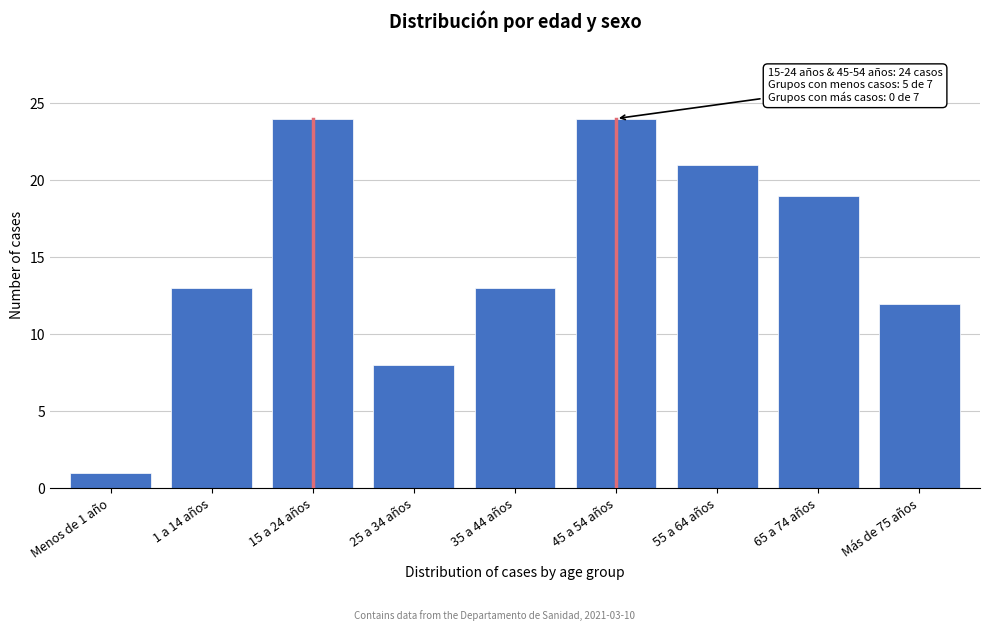

Reading left to right, what are all the values shown in this chart?

Menos de 1 año=1	1 a 14 años=13	15 a 24 años=24	25 a 34 años=8	35 a 44 años=13	45 a 54 años=24	55 a 64 años=21	65 a 74 años=19	Más de 75 años=12